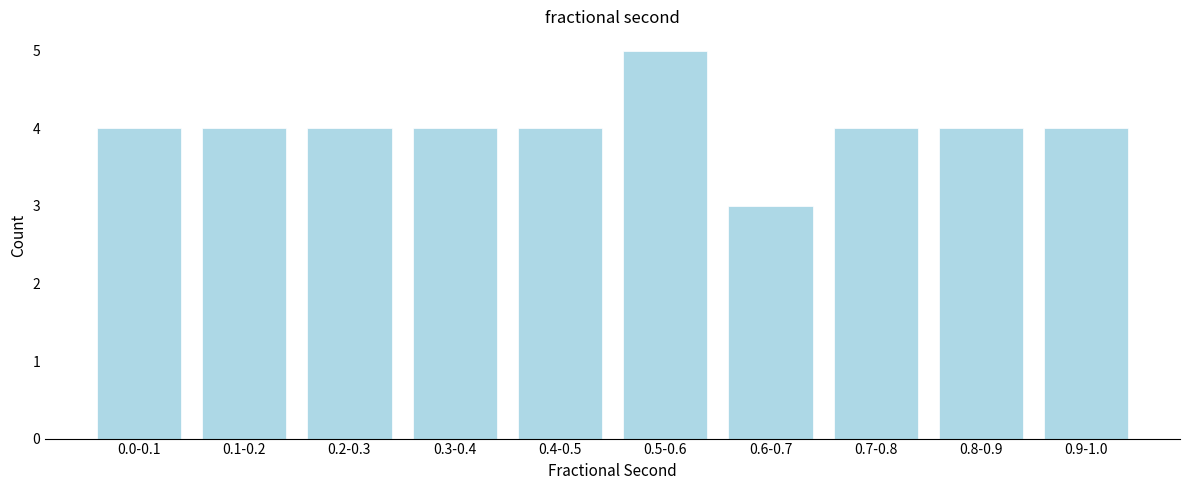

Reading left to right, transcribe all the data shown in this chart.

0.0-0.1=4	0.1-0.2=4	0.2-0.3=4	0.3-0.4=4	0.4-0.5=4	0.5-0.6=5	0.6-0.7=3	0.7-0.8=4	0.8-0.9=4	0.9-1.0=4